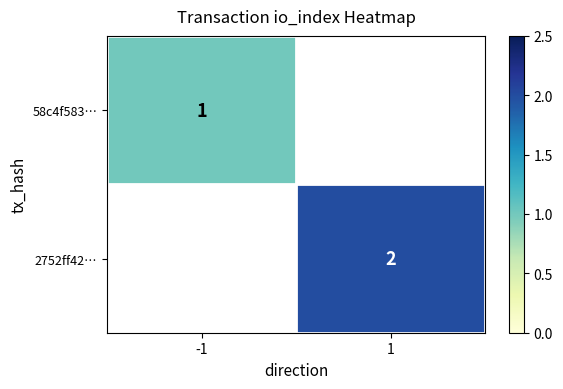

The 58c4f583… series shows 1 at -1. True or false?

True